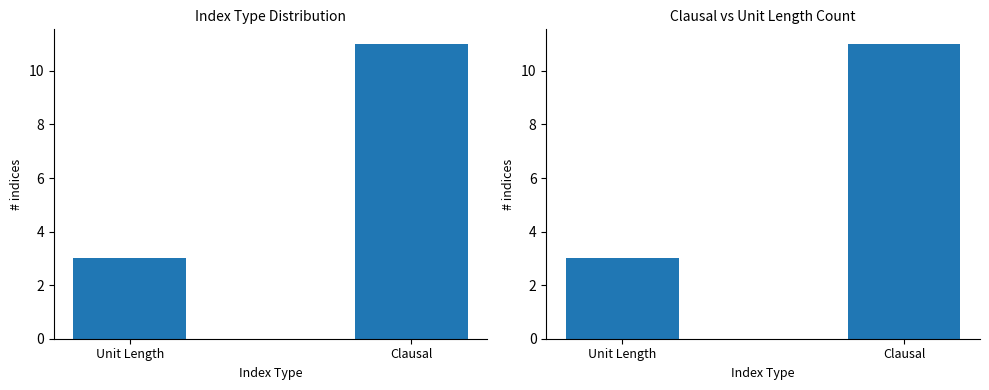

What position from the right is Unit Length?

2